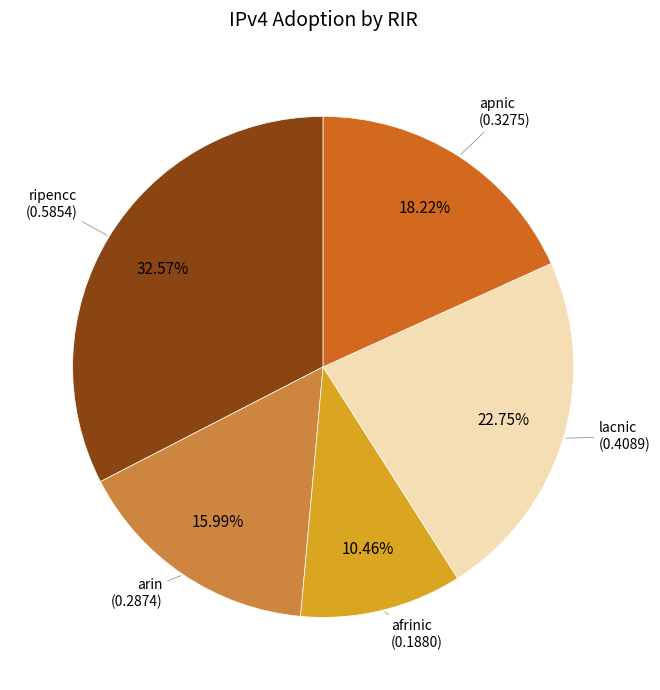

What percentage is the ripencc slice, to the nearest percent?

33%